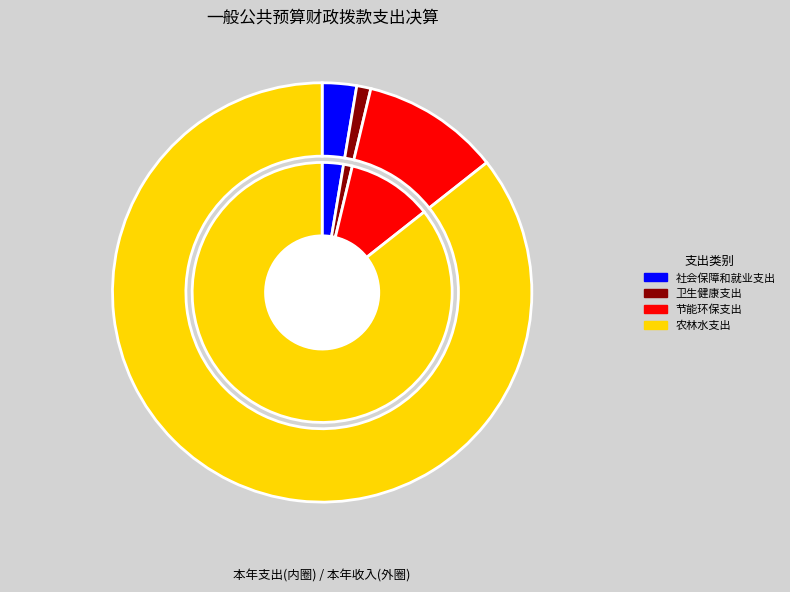

Which slice is the smallest?

卫生健康支出